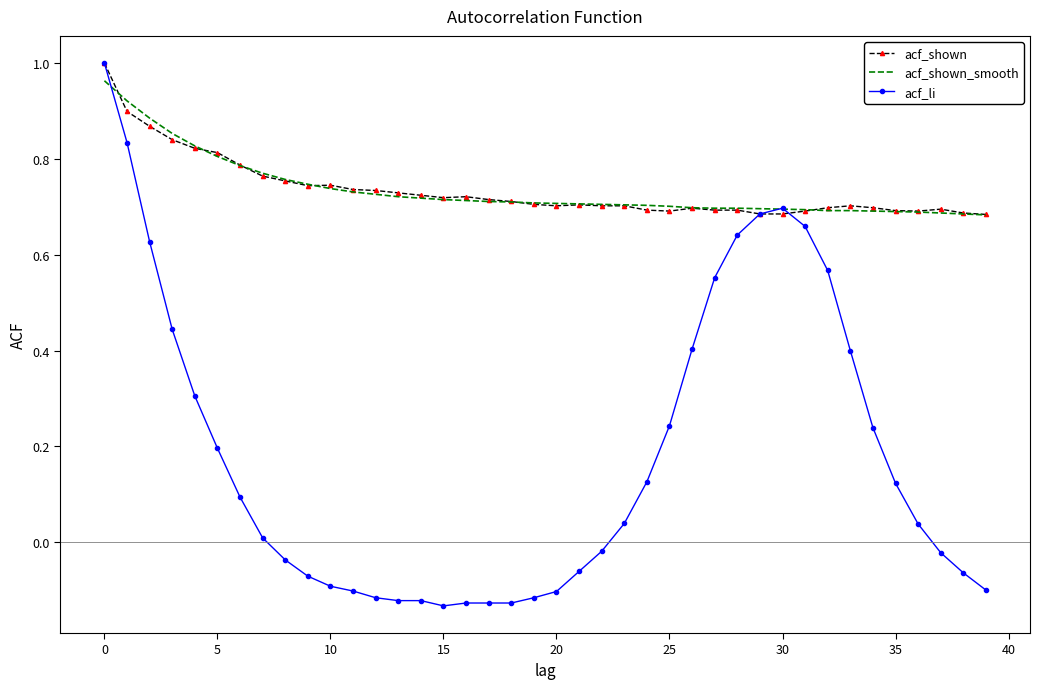

The value of acf_shown_smooth at 20 is 0.7. True or false?

True